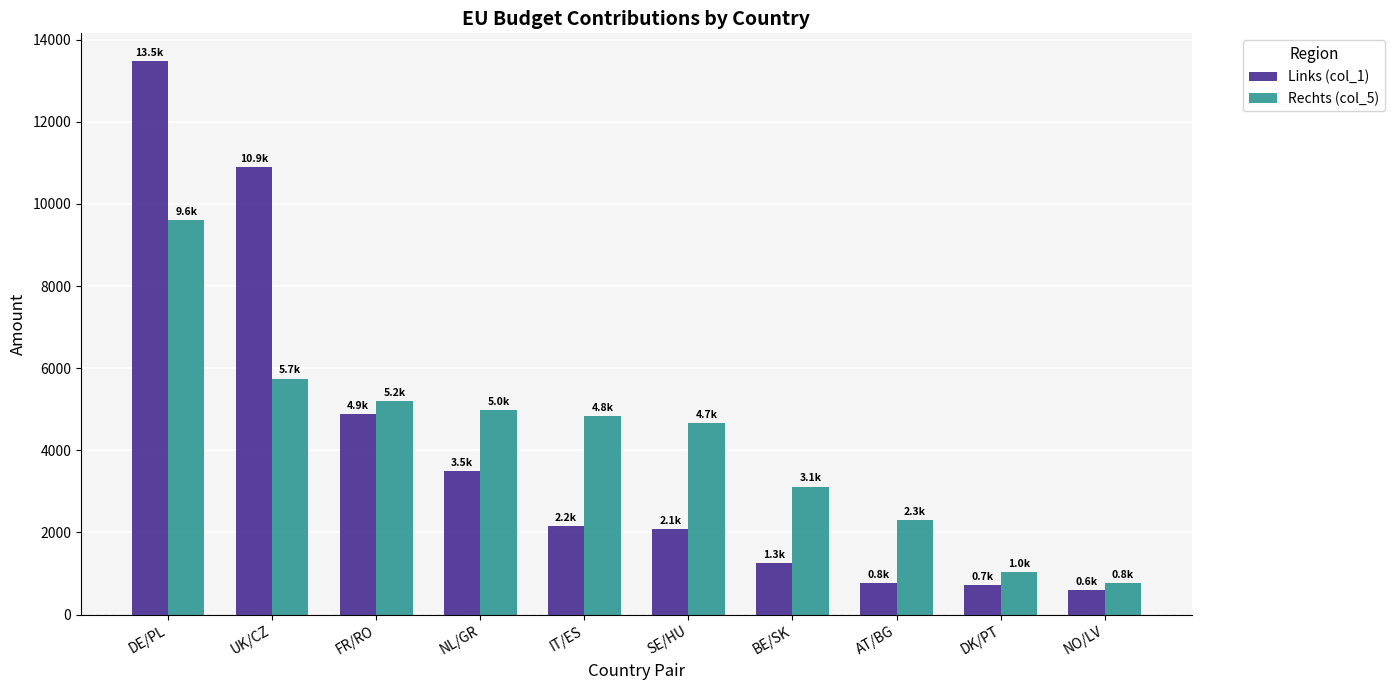

At which category is the sum across all series the highest?

DE/PL